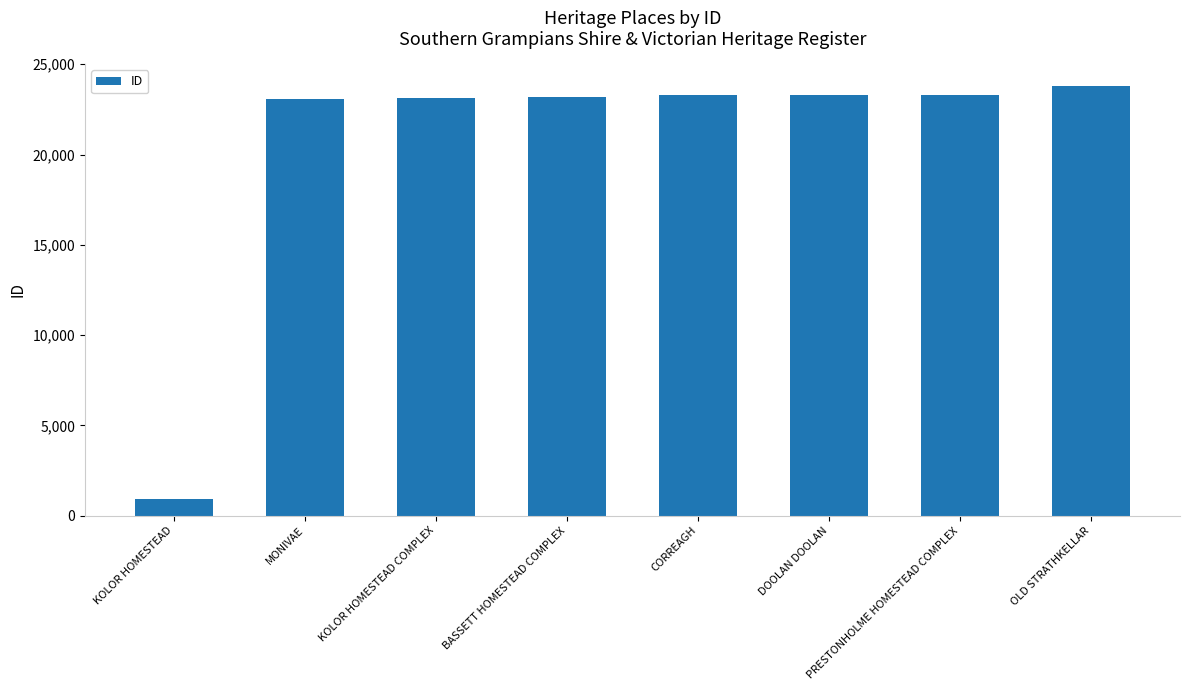

Is it true that the value at BASSETT HOMESTEAD COMPLEX is 40591?

False